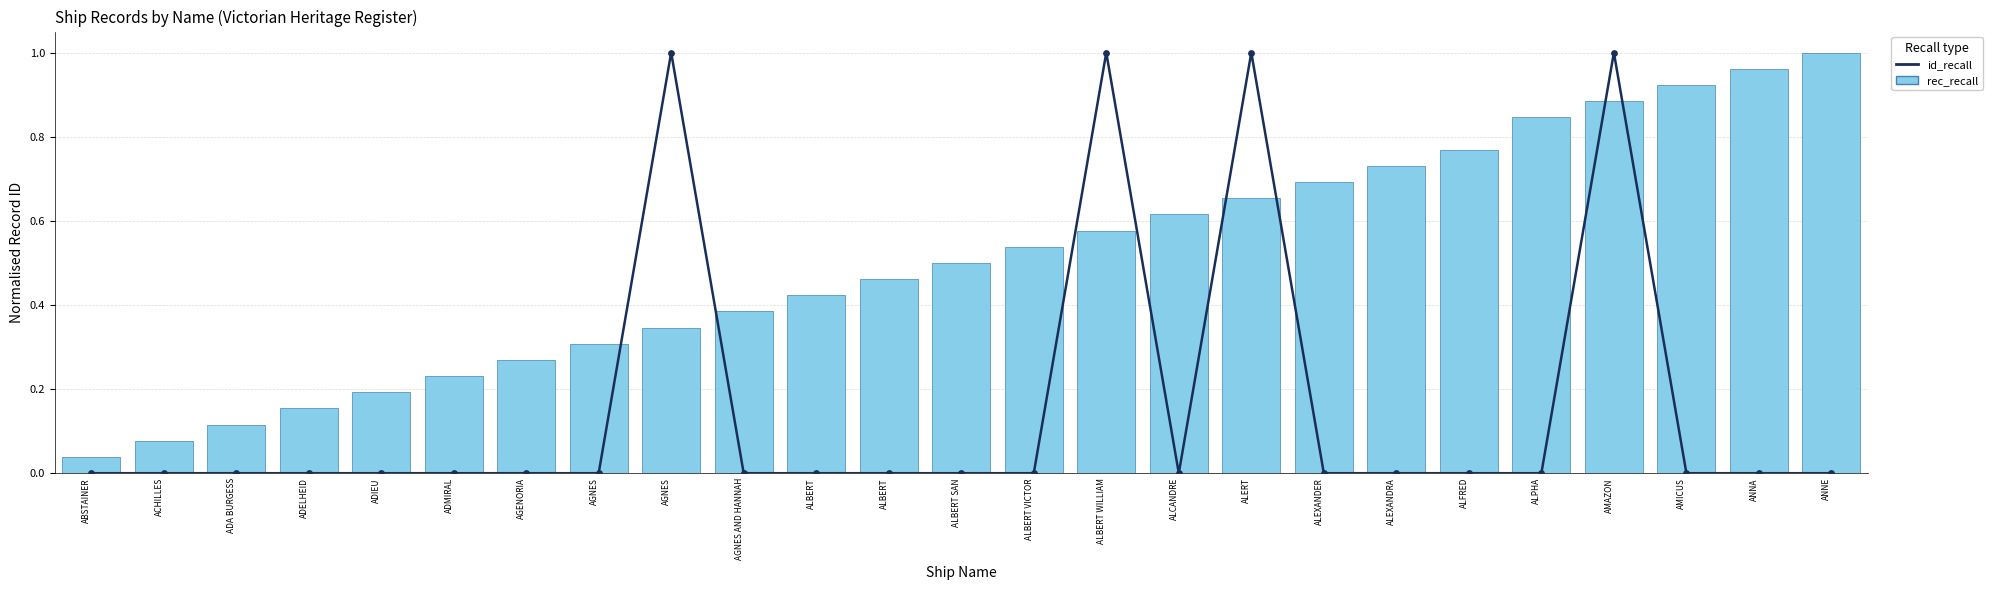

What are all the series names shown in the legend?

id_recall, rec_recall